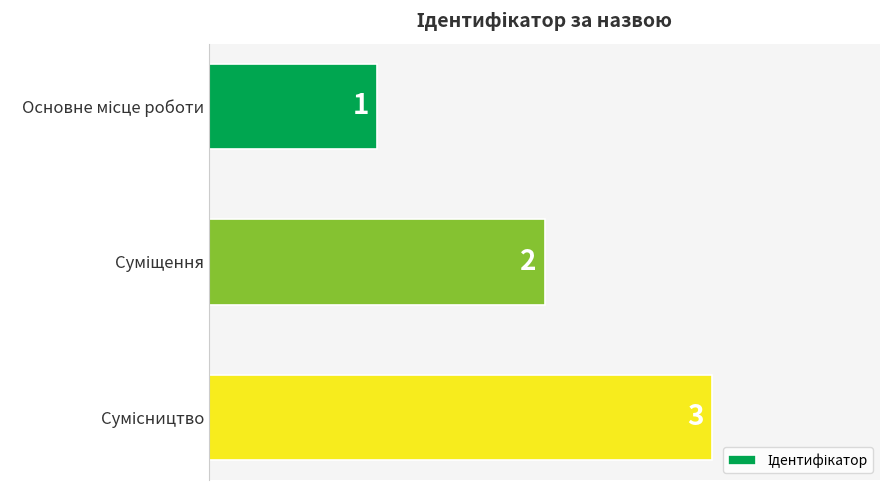

Count the number of categories in the chart.

3